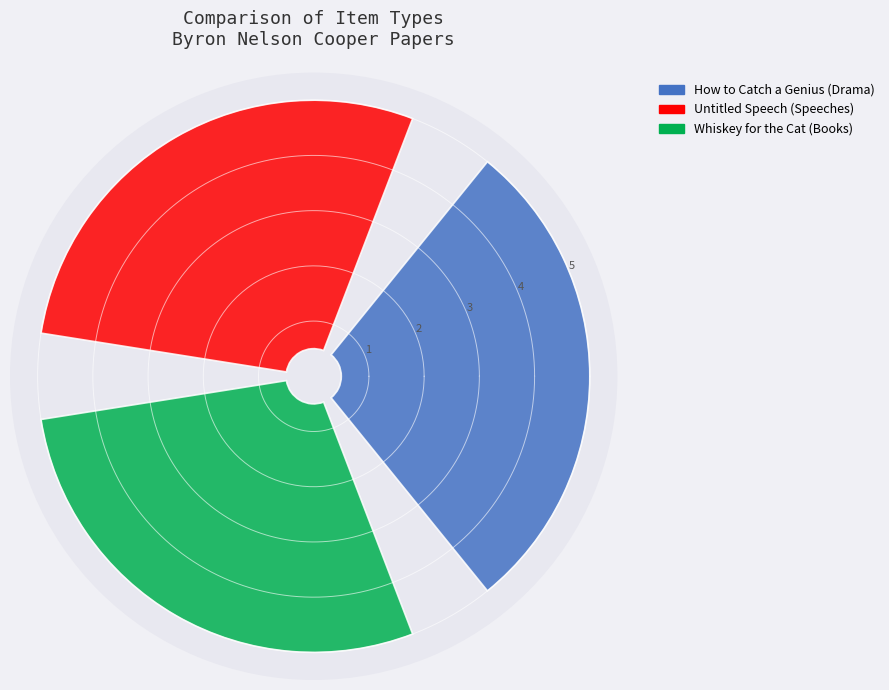

To the nearest percent, what is the combined percentage of Untitled Speech (Speeches) and Whiskey for the Cat (Books)?

67%